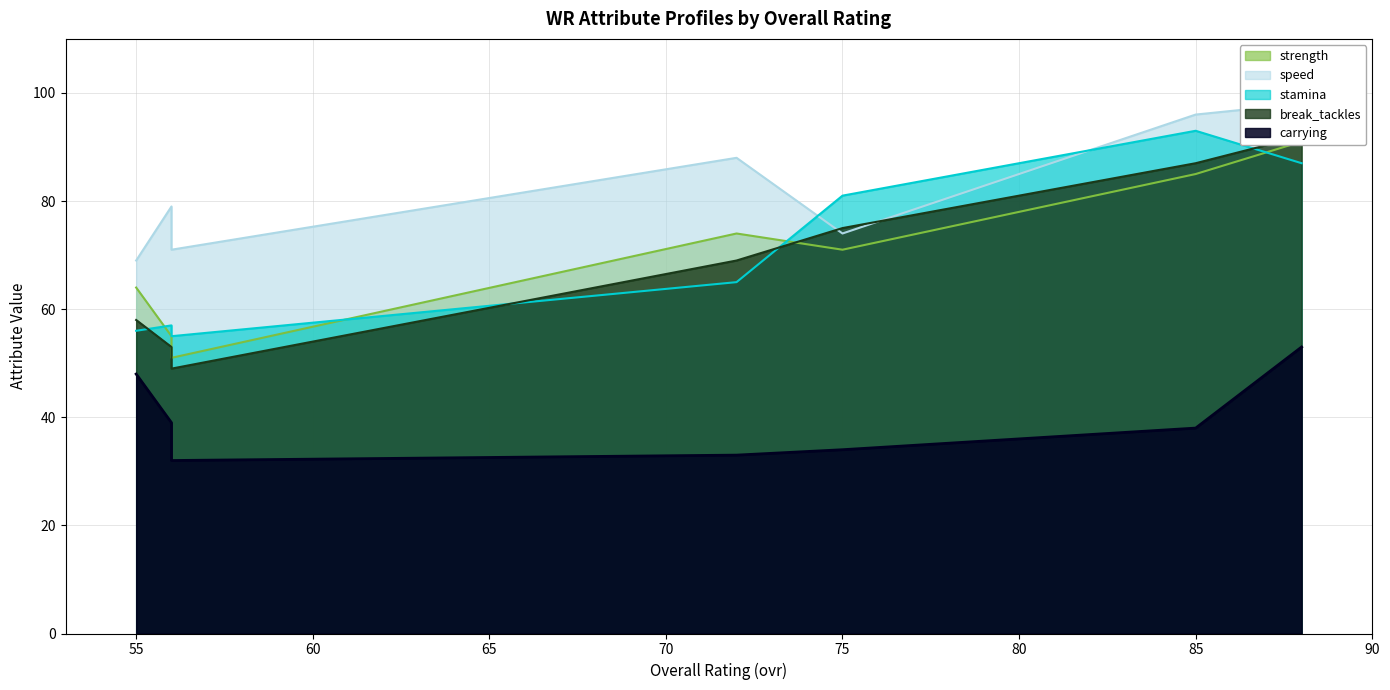

Is it true that break_tackles equals 92 at 88?

True